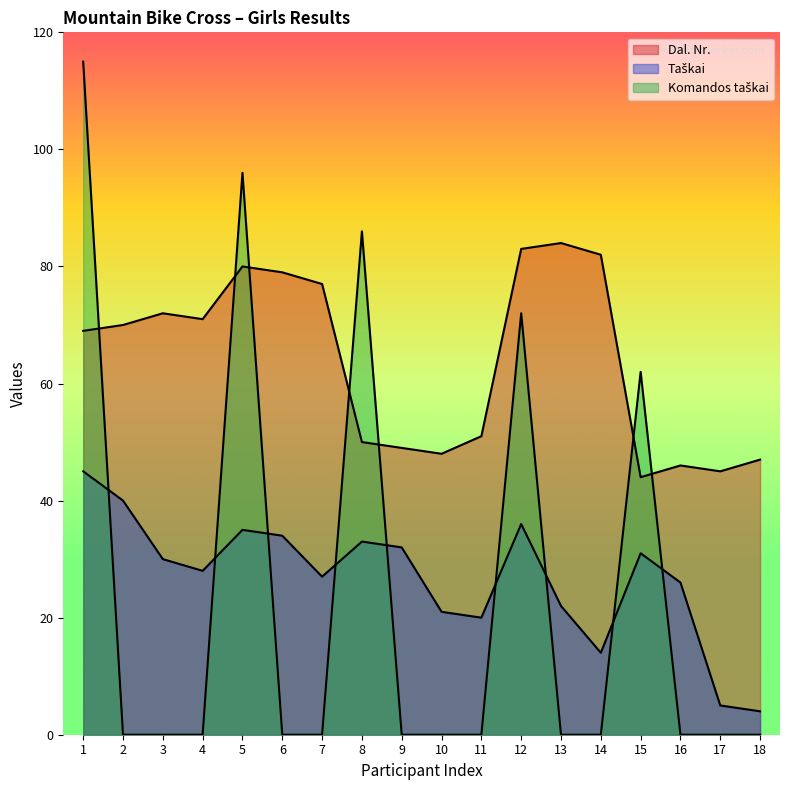

True or false: Dal. Nr. and Taškai intersect in this chart.

False